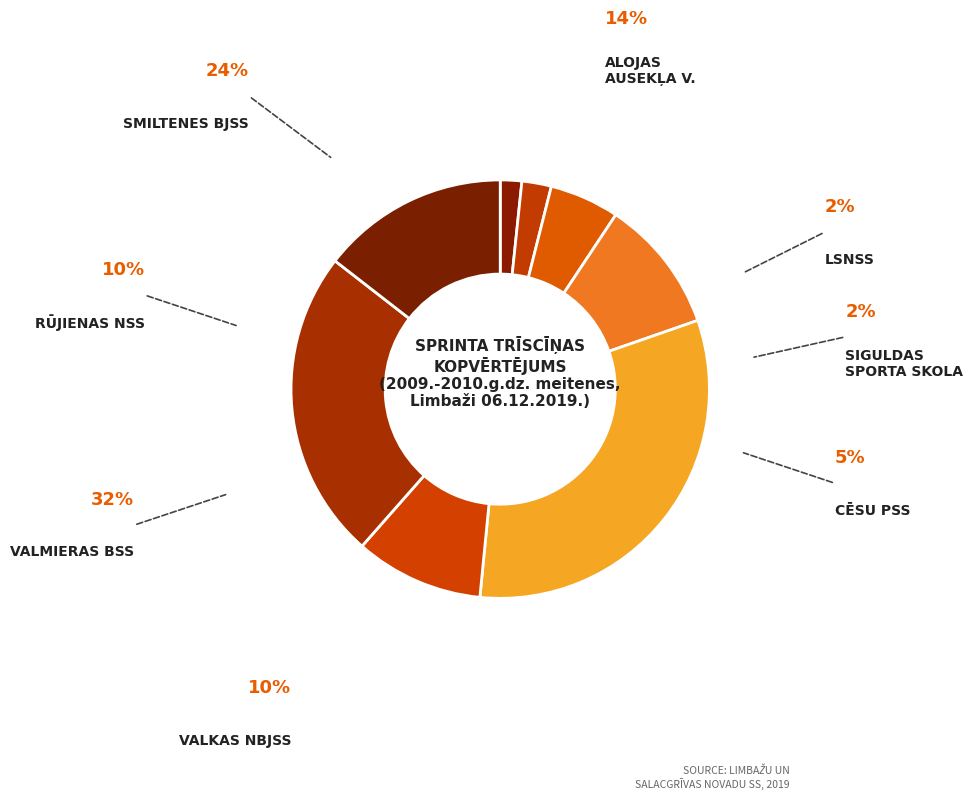

How many segments does this pie chart have?

8